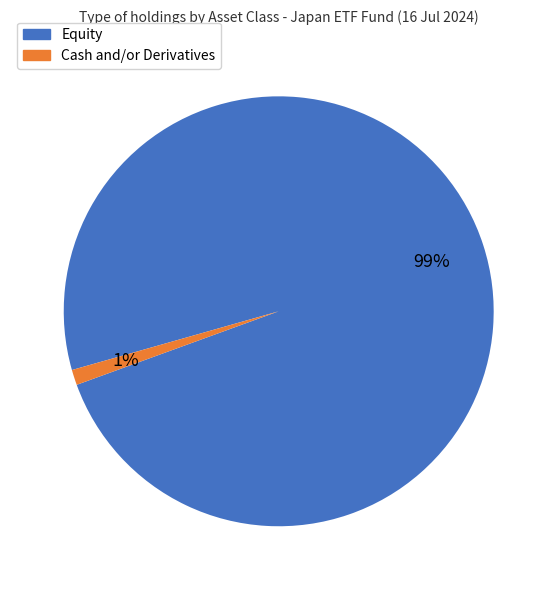

To the nearest percent, what is the average slice percentage?

50%